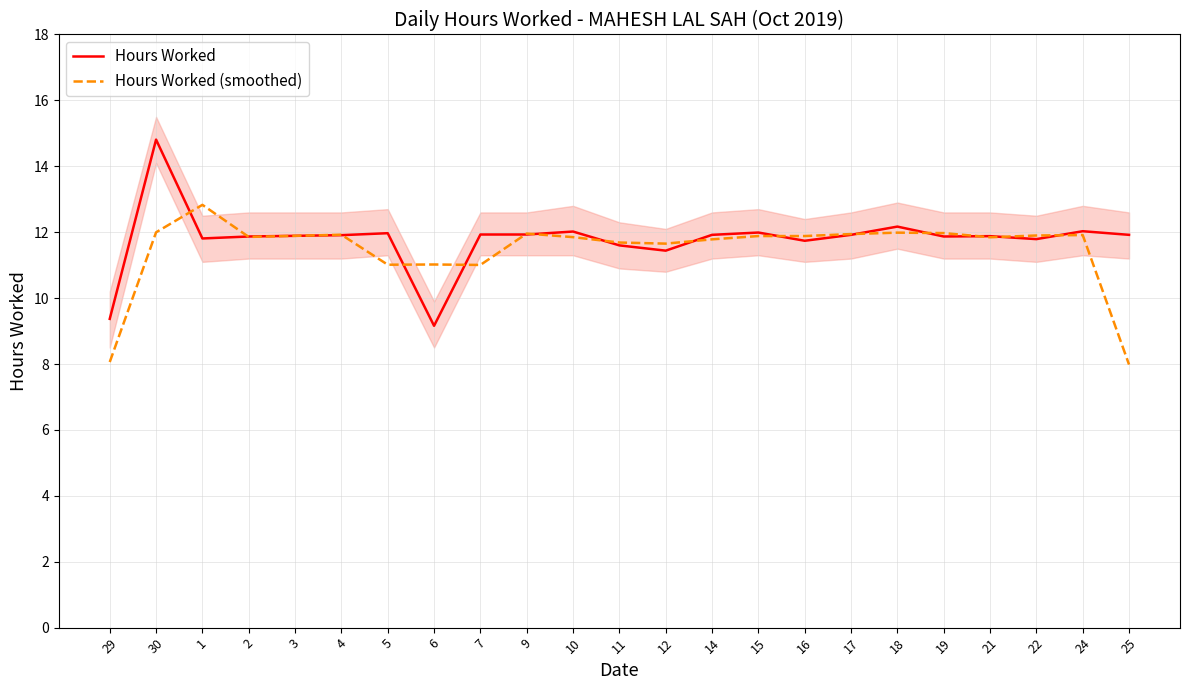

What is the label of the 15th point from the right?

7